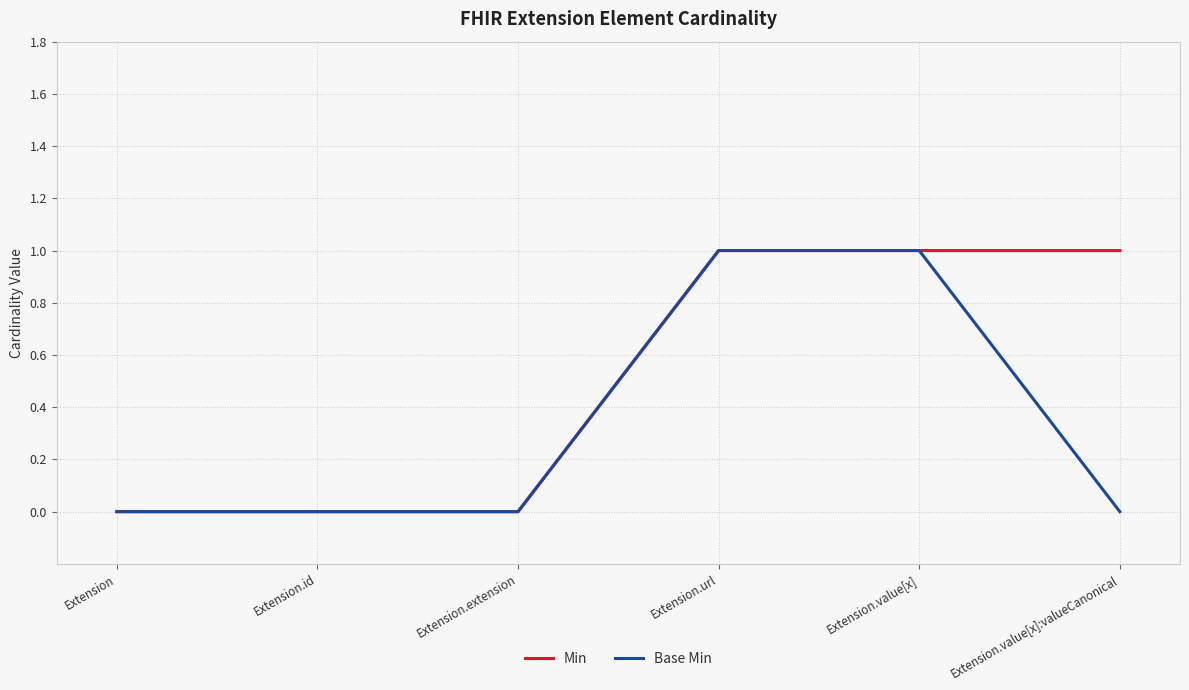

Which series has the largest total across all categories?

Min